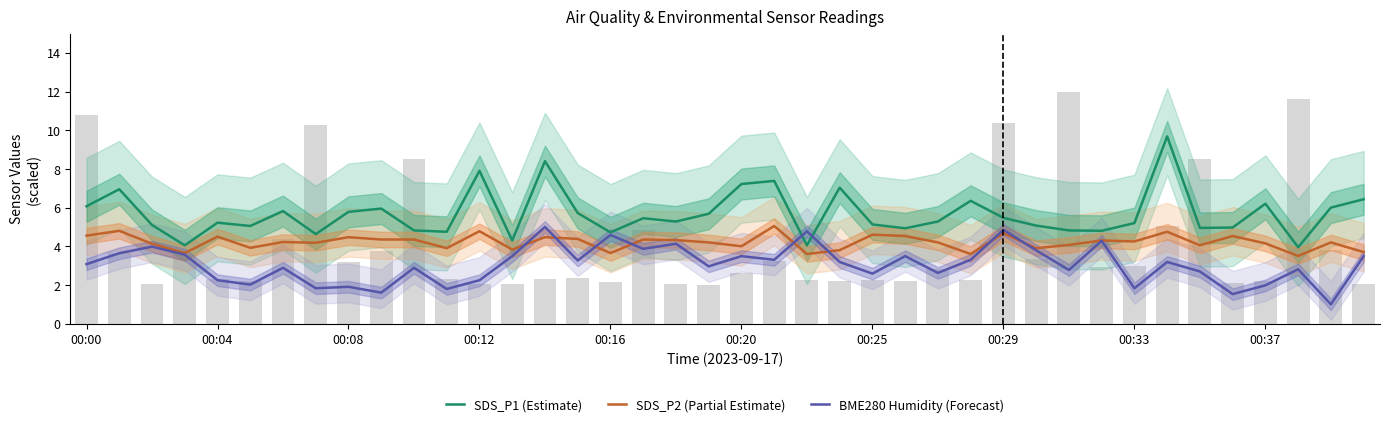

Reading left to right, transcribe all the data shown in this chart.

SDS_P1 (Estimate): 6.1	7.0	5.1	4.0	5.2	5.0	5.8	4.6	5.8	6.0	4.8	4.8	7.9	4.3	8.4	5.7	4.7	5.5	5.3	5.7	7.2	7.4	4.0	7.0	5.1	4.9	5.3	6.3	5.5	5.1	4.8	4.8	5.2	9.7	5.0	5.0	6.2	4.0	6.0	6.4
SDS_P2 (Partial Estimate): 4.5	4.8	4.1	3.6	4.5	3.9	4.2	4.2	4.5	4.3	4.3	3.9	4.8	3.8	4.5	4.4	3.6	4.3	4.3	4.2	4.0	5.0	3.6	3.8	4.6	4.5	4.2	3.6	4.7	3.9	4.1	4.3	4.2	4.8	4.0	4.5	4.2	3.5	4.2	3.7
BME280 Humidity (Forecast): 3.1	3.6	4.0	3.6	2.2	2.0	2.9	1.8	1.9	1.6	2.9	1.8	2.2	3.5	5.0	3.3	4.6	3.9	4.1	3.0	3.5	3.3	4.8	3.2	2.6	3.5	2.6	3.3	4.8	3.8	2.8	4.3	1.8	3.2	2.7	1.5	2.0	2.8	1.0	3.5